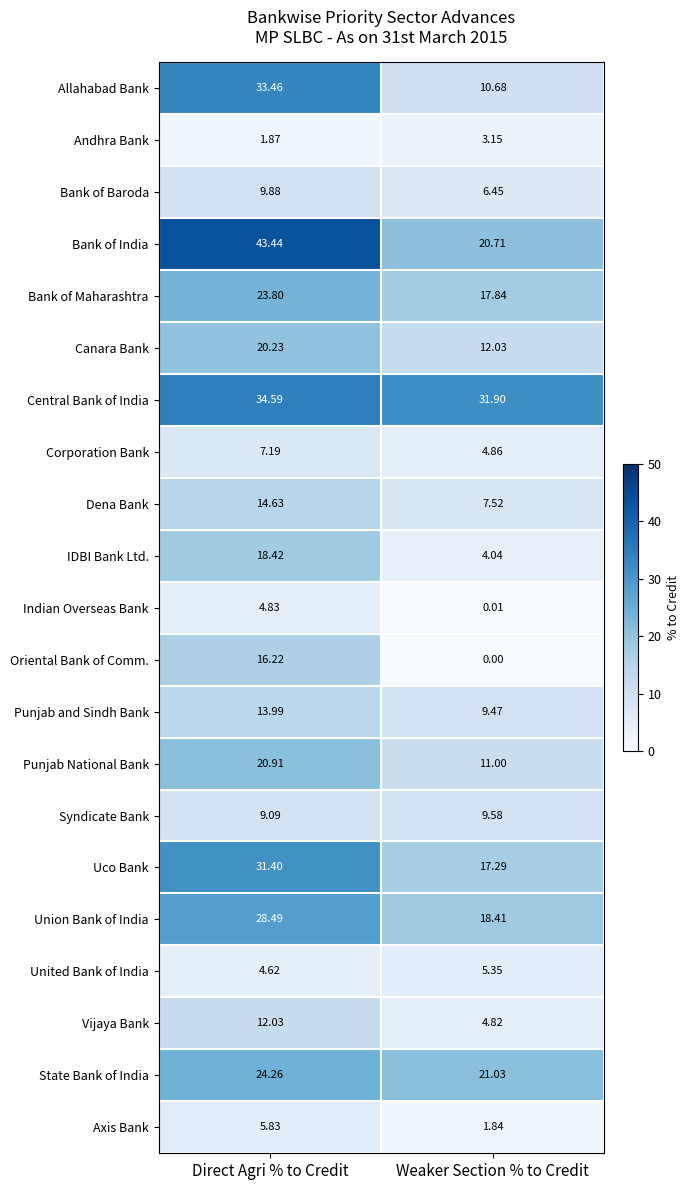

At which label does Canara Bank first exceed 20?

Direct Agri % to Credit